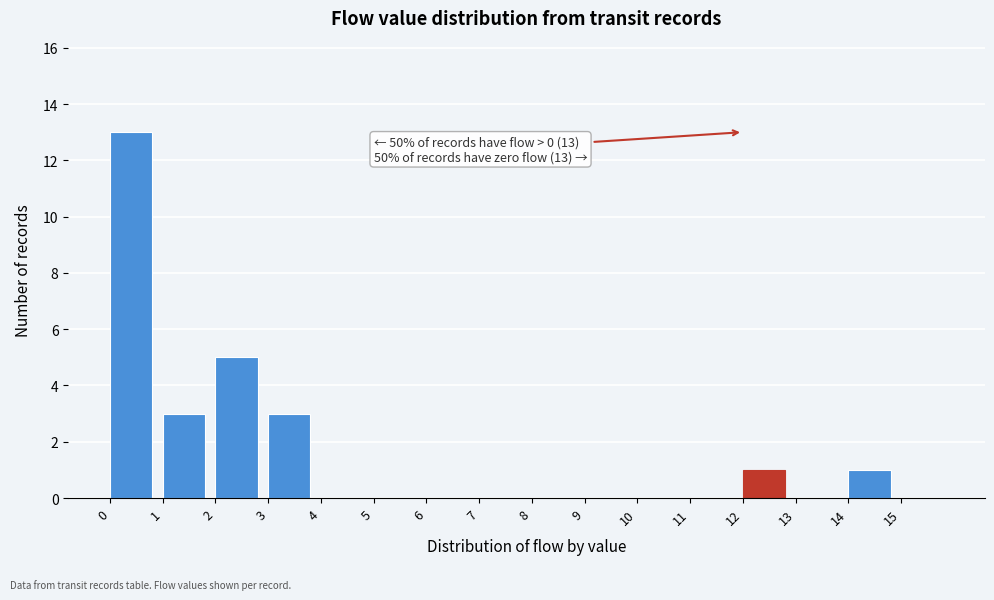

Which range on the x-axis has the tallest bar?

0 to 1